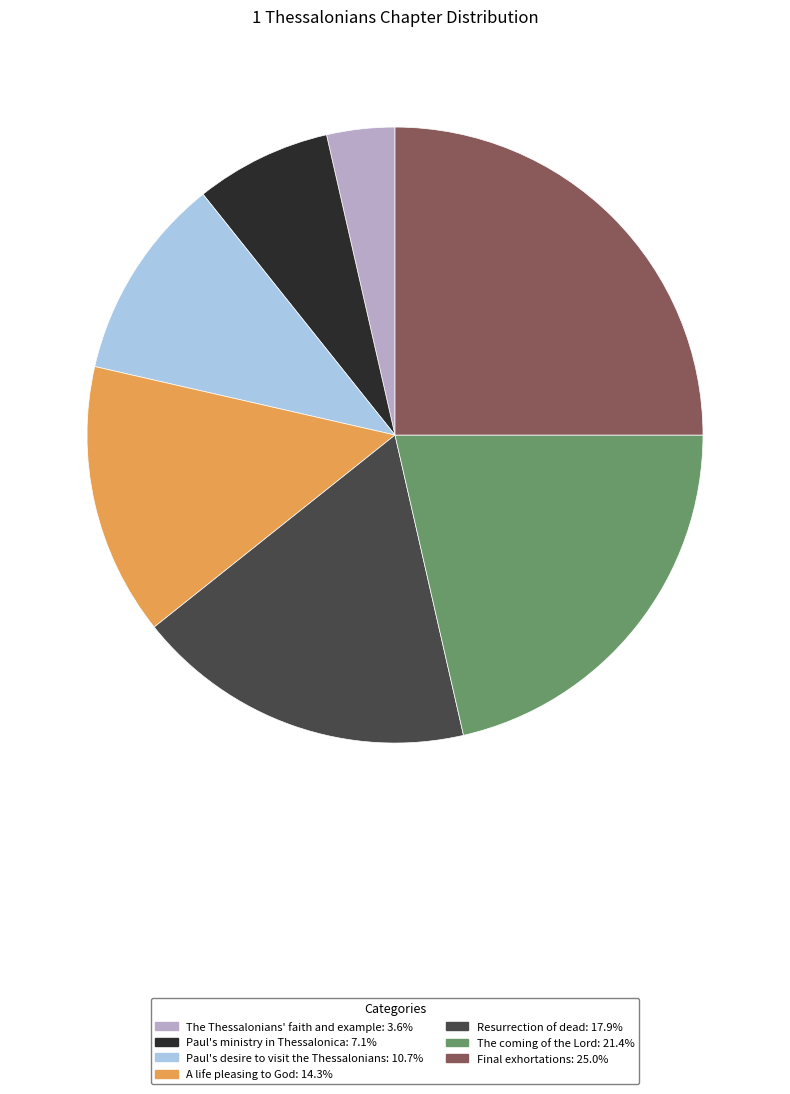

How many segments does this pie chart have?

7